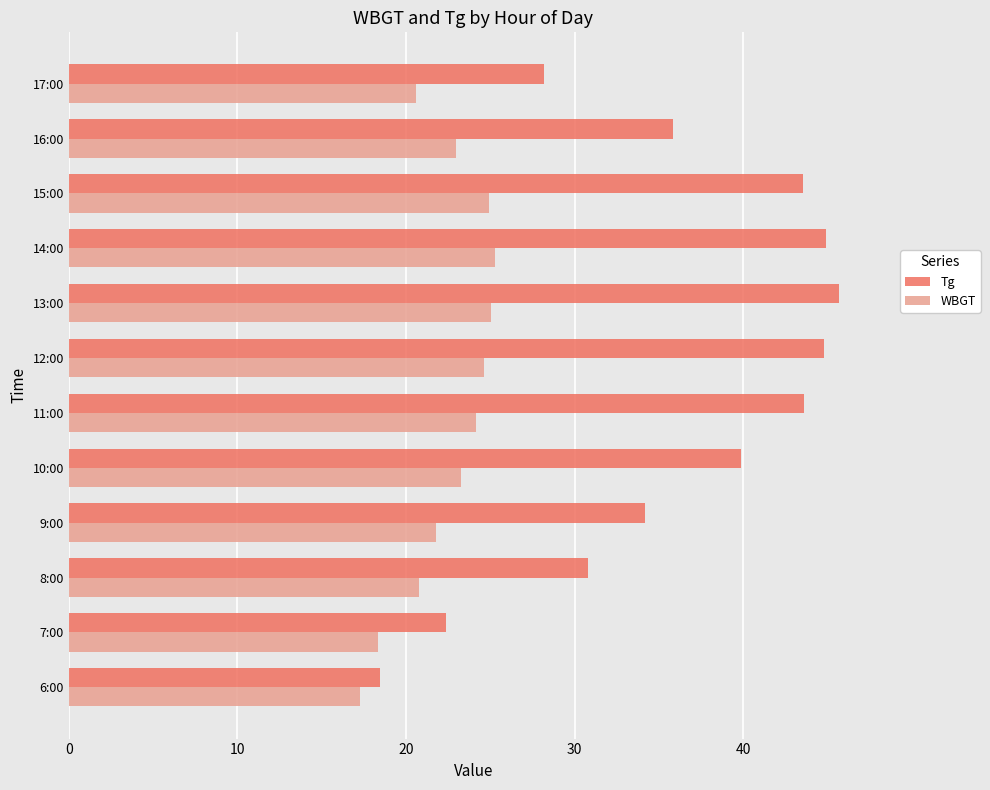

Is it true that Tg equals 43.4 at 17:00?

False